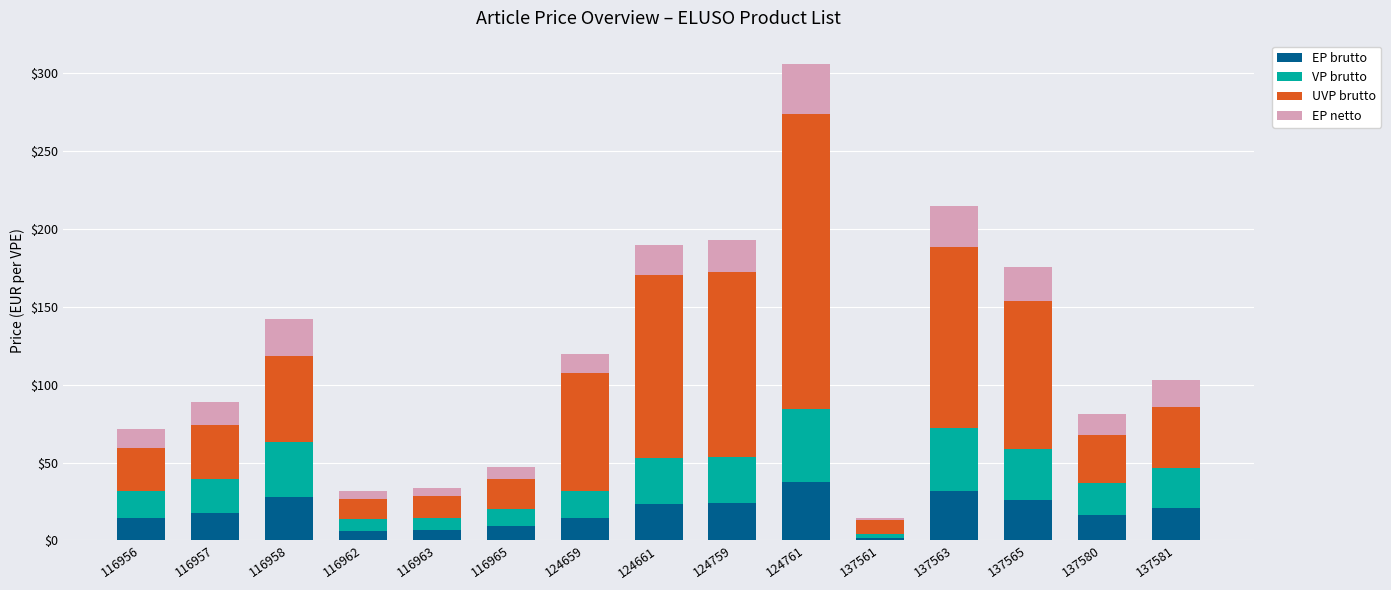

The EP brutto series shows 37.0 at 124661. True or false?

False